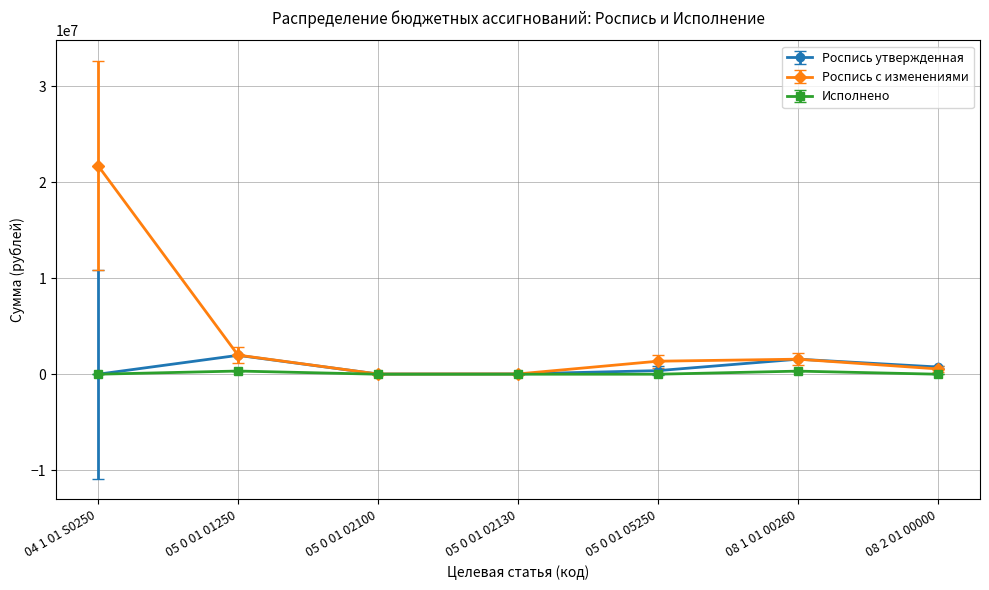

At how many categories does at least one series exceed 5196834?

1